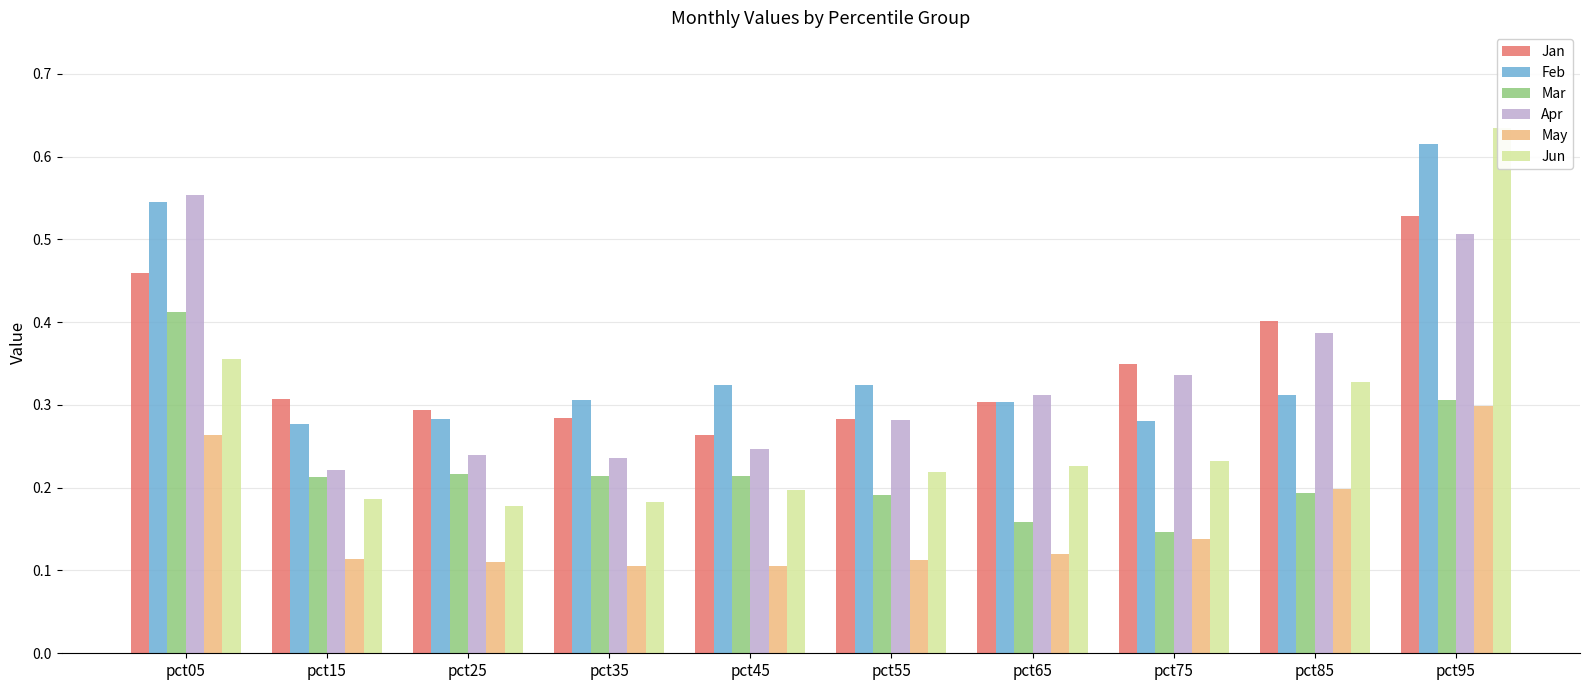

List the series in order of their peak value, highest first.

Jun, Feb, Apr, Jan, Mar, May